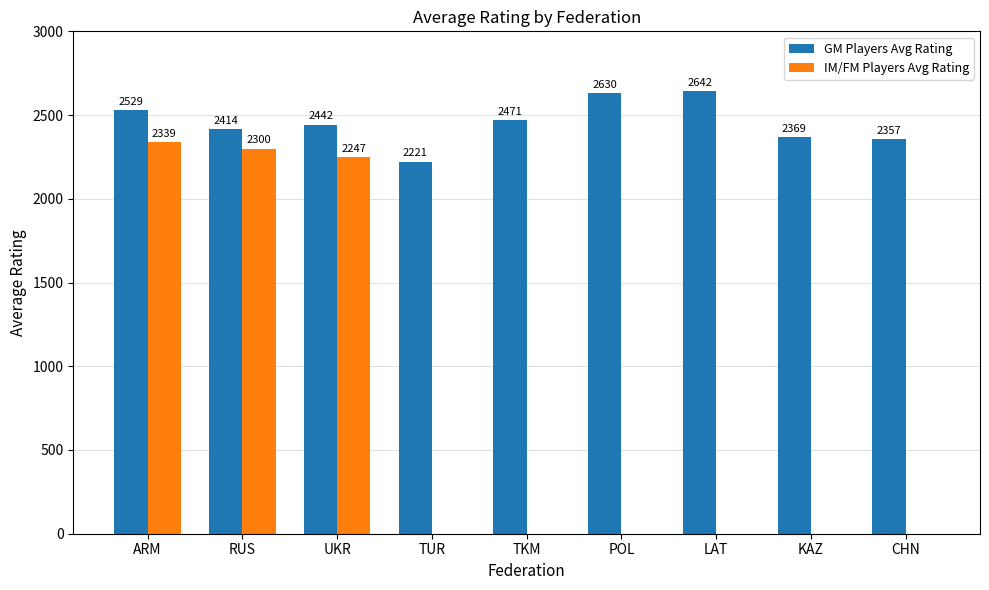

At which category is the sum across all series the highest?

ARM